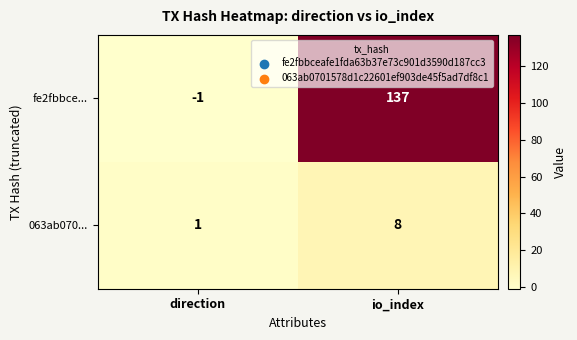

Which series has the largest total across all categories?

fe2fbbce...